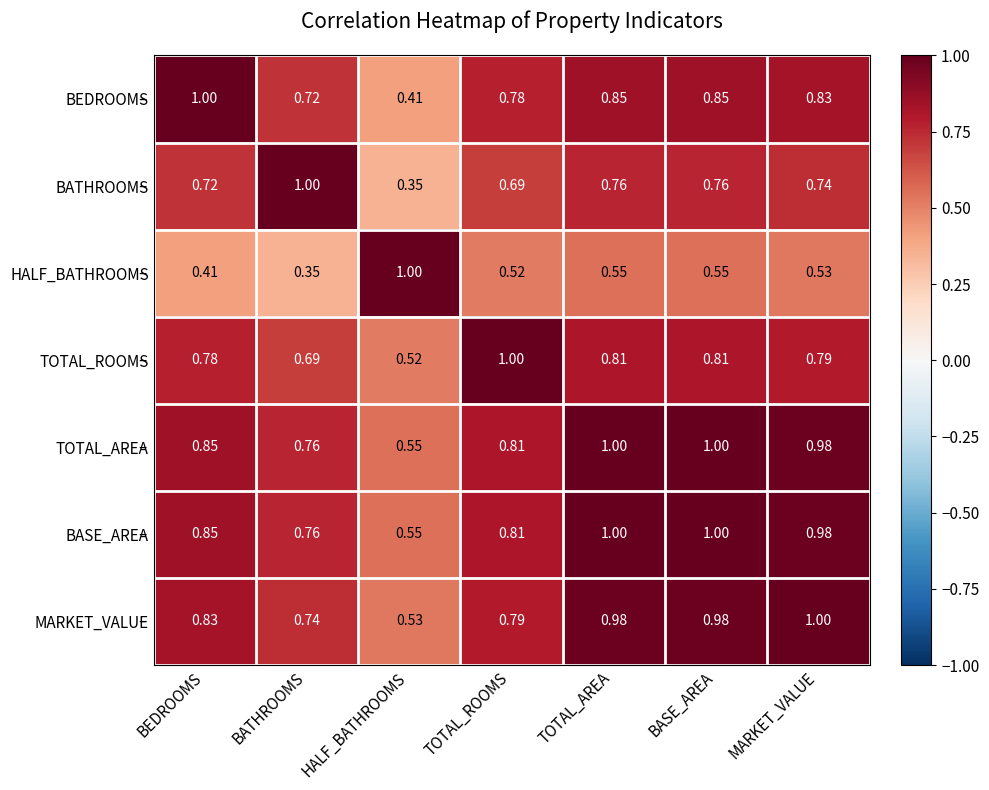

Is the value of MARKET_VALUE at HALF_BATHROOMS greater than the value of BASE_AREA at BEDROOMS?

No